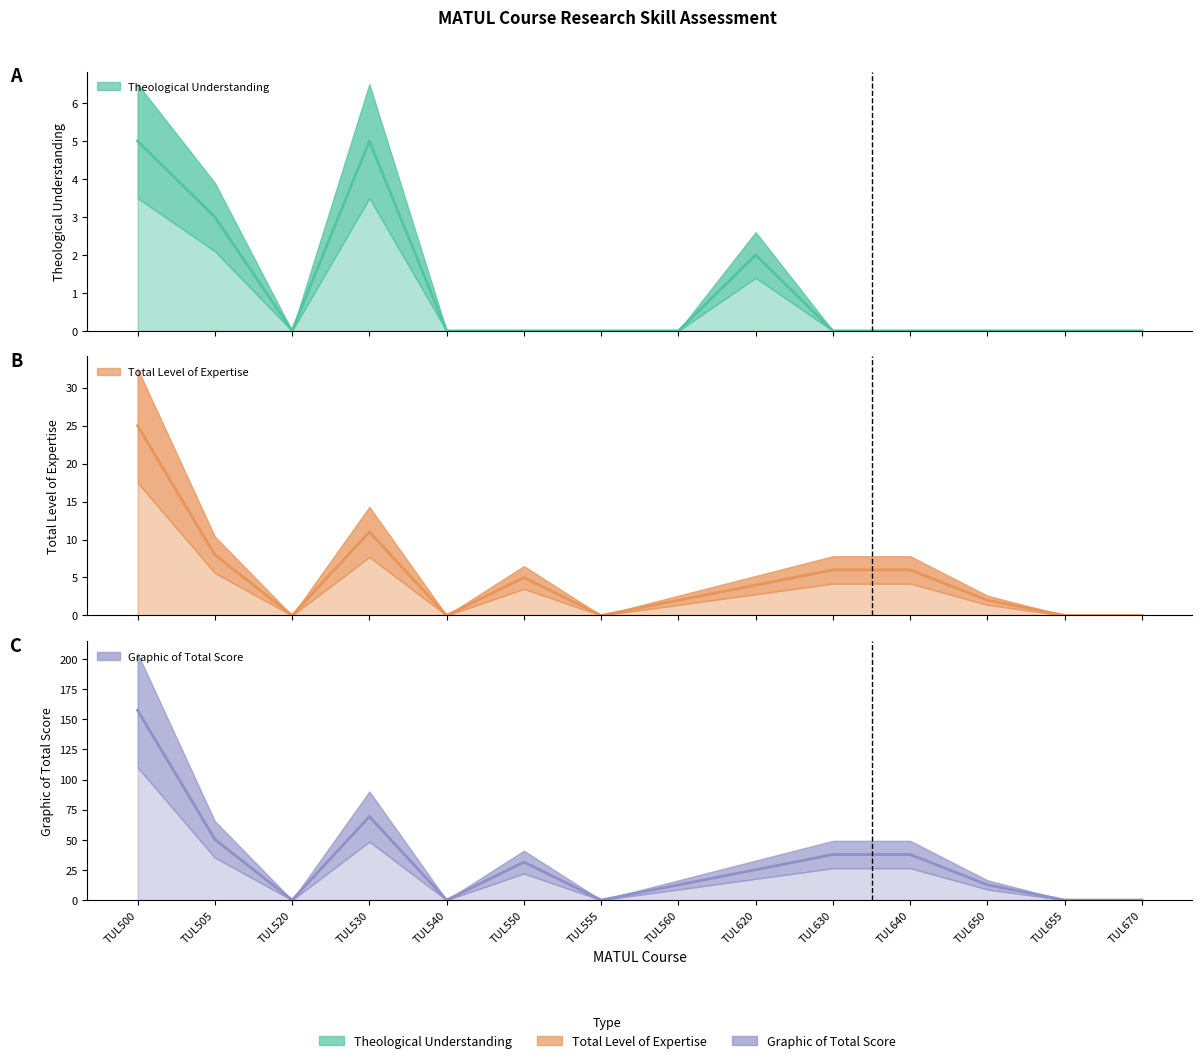

How many lines are shown in the chart?

3